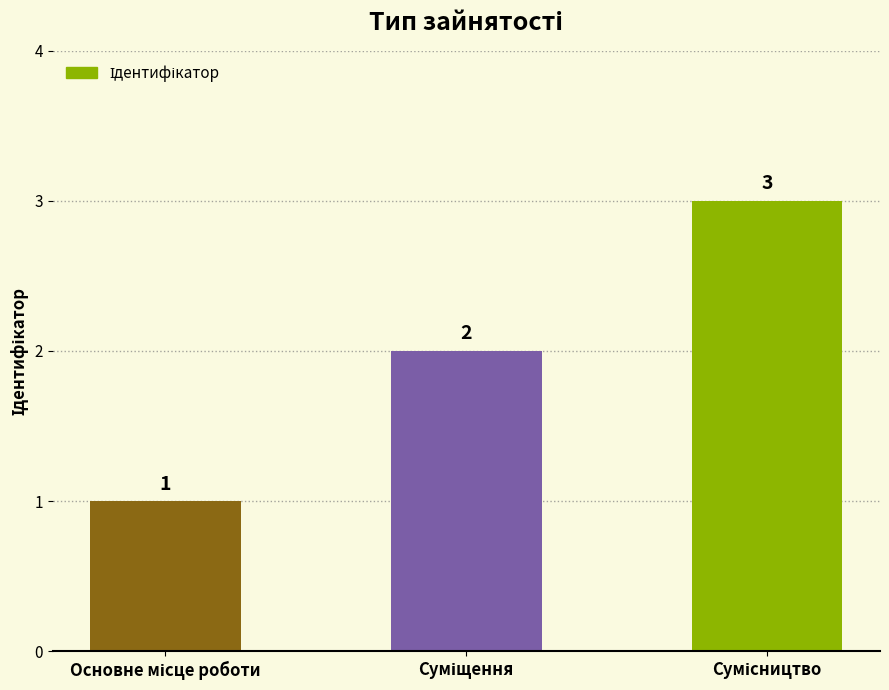

What is the value of the 2nd bar from the left?

2